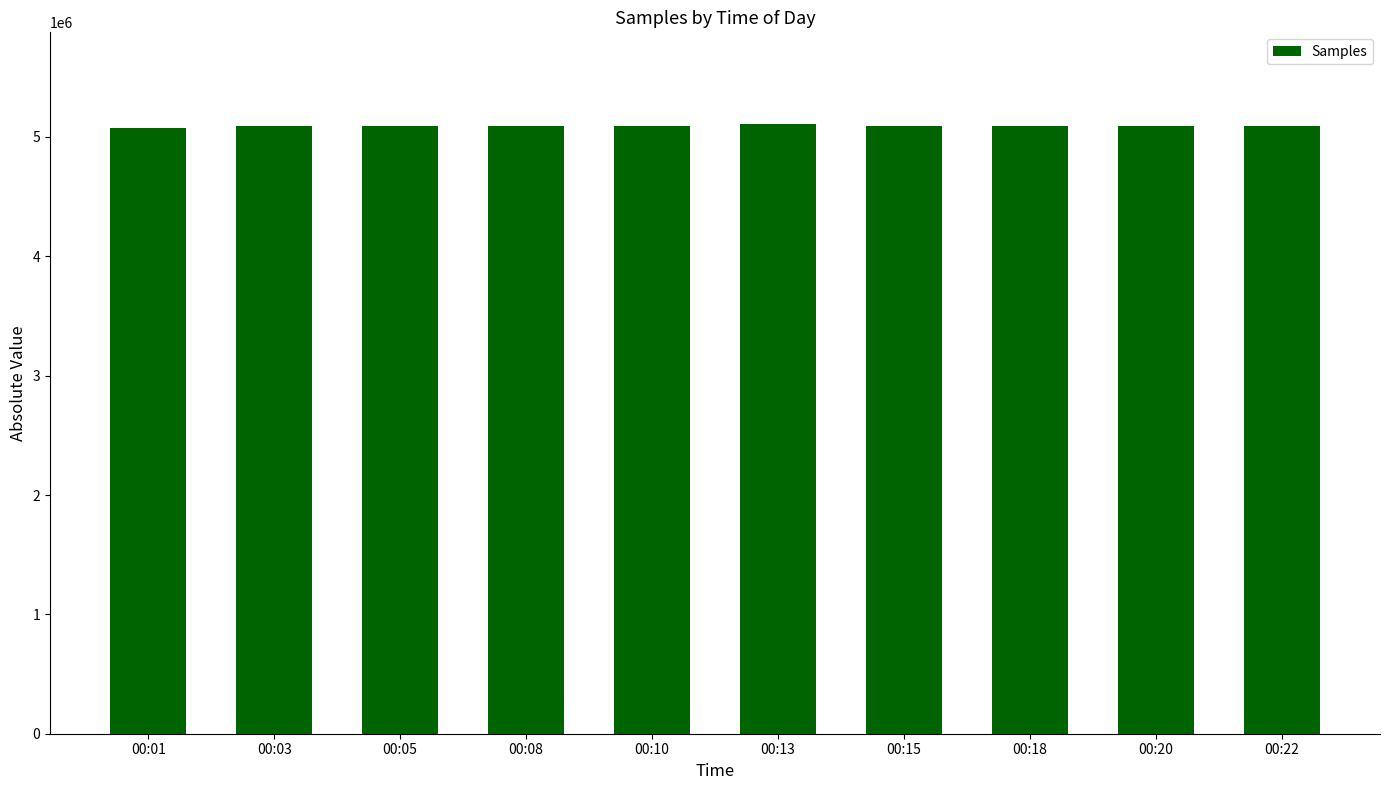

What is the greatest value displayed?

5110229